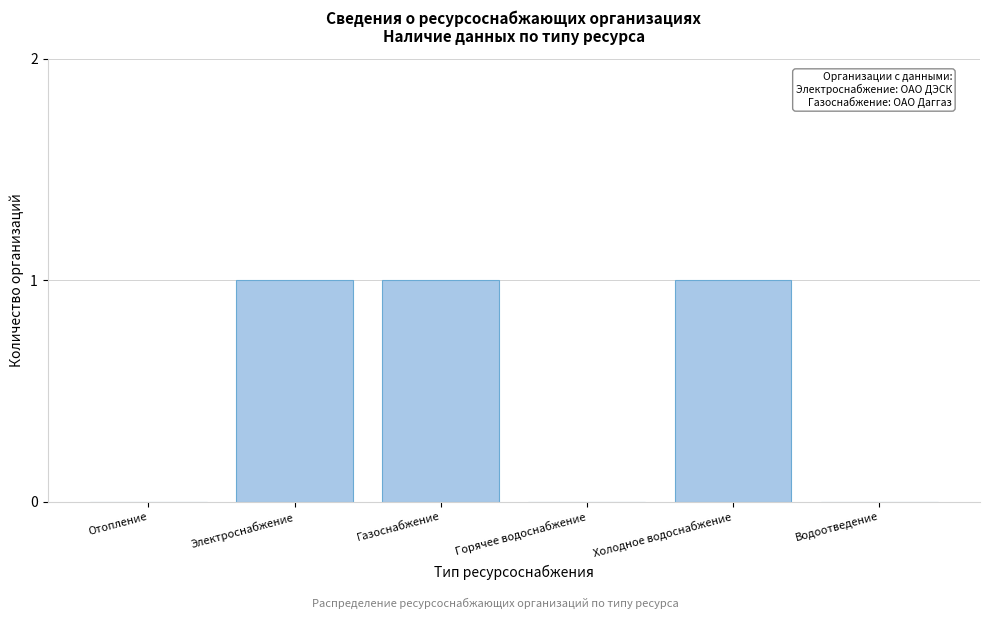

Reading right to left, transcribe all the data shown in this chart.

Водоотведение=0	Холодное водоснабжение=1	Горячее водоснабжение=0	Газоснабжение=1	Электроснабжение=1	Отопление=0